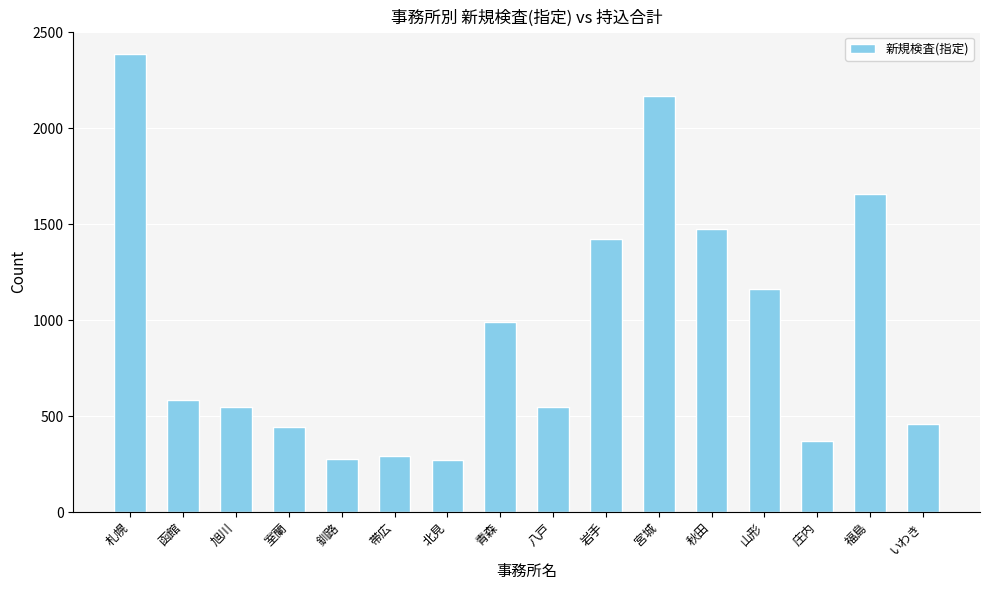

The value at 函館 is 1028. True or false?

False